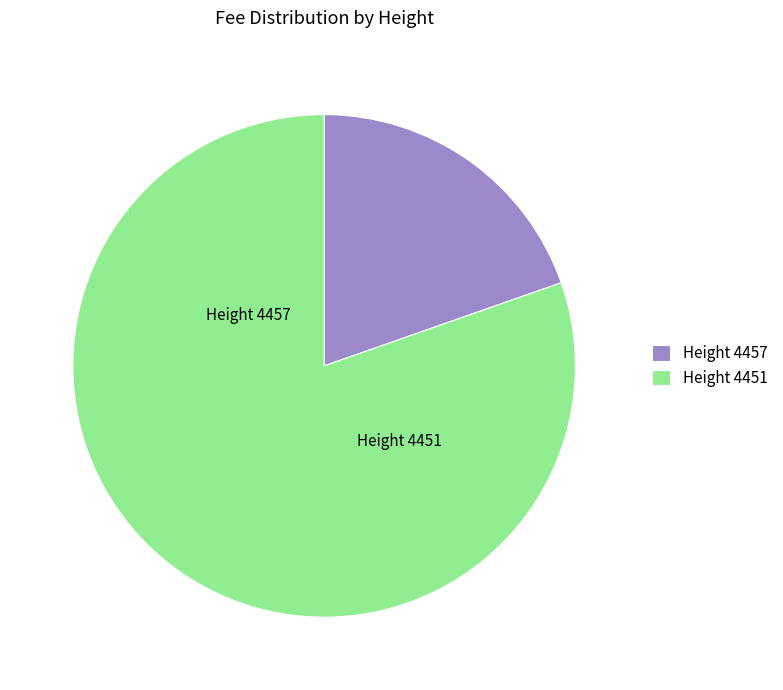

Does Height 4451 account for over 50% of the chart?

Yes